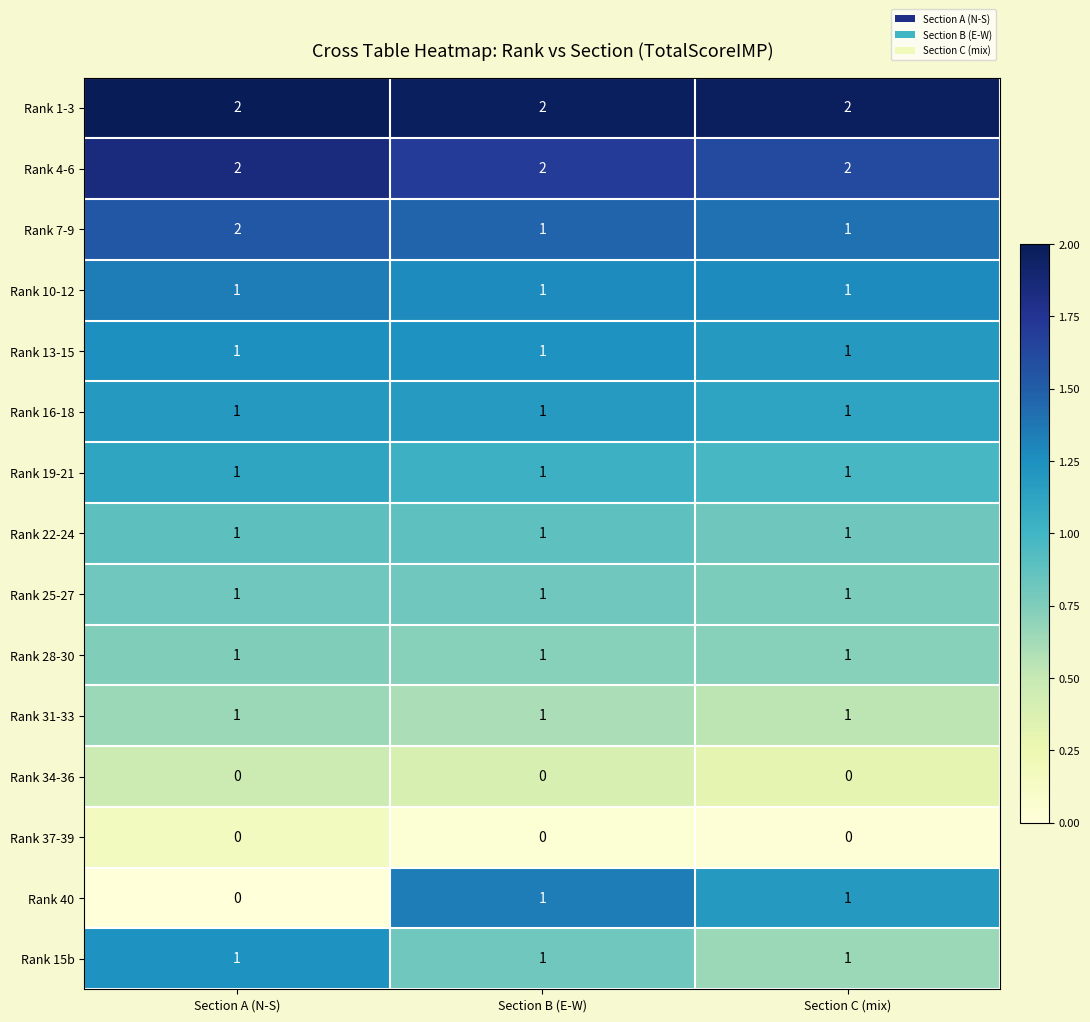

What is the total value across all series at Section A (N-S)?

15